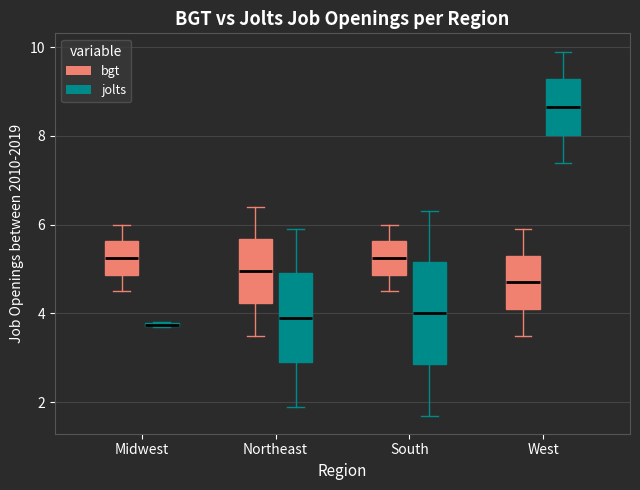

Which box is the tallest, from its lower edge to its upper edge?

South (jolts)